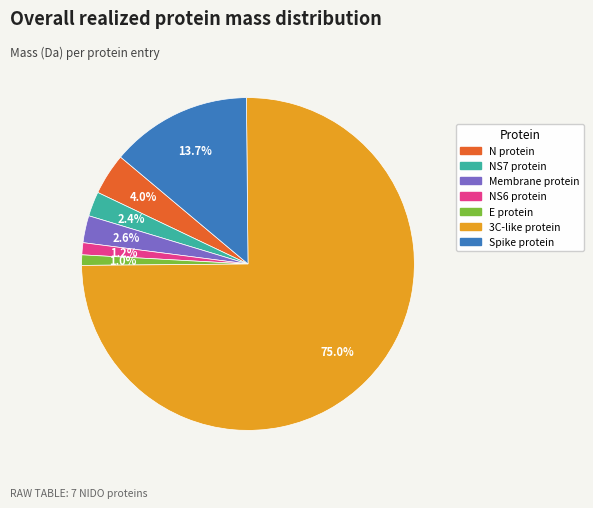

To the nearest percent, what portion does NS7 protein represent?

2%